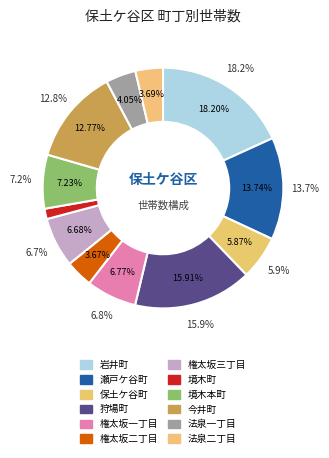

Rank the categories by value from highest to lowest.

岩井町, 狩場町, 瀬戸ケ谷町, 今井町, 境木本町, 権太坂一丁目, 権太坂三丁目, 保土ケ谷町, 法泉一丁目, 法泉二丁目, 権太坂二丁目, 境木町